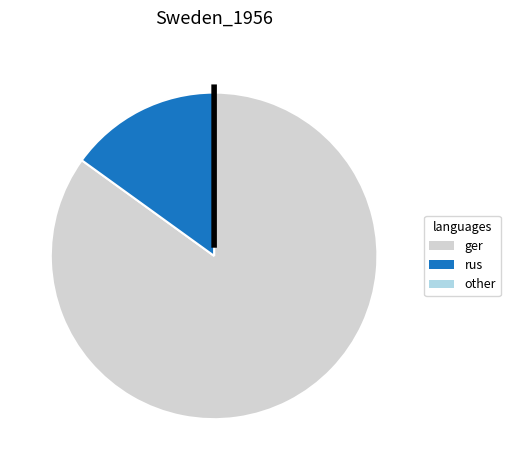

True or false: ger accounts for 72% of the total.

False